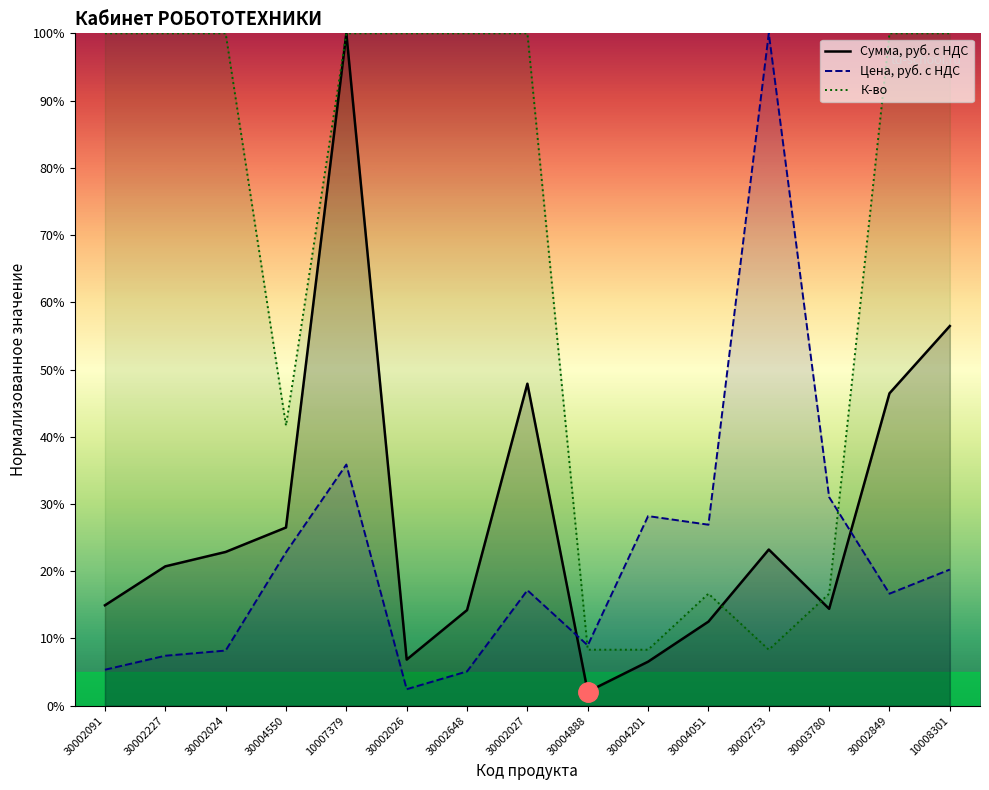

What is the difference between the highest and lowest values at 30002753?

91.7